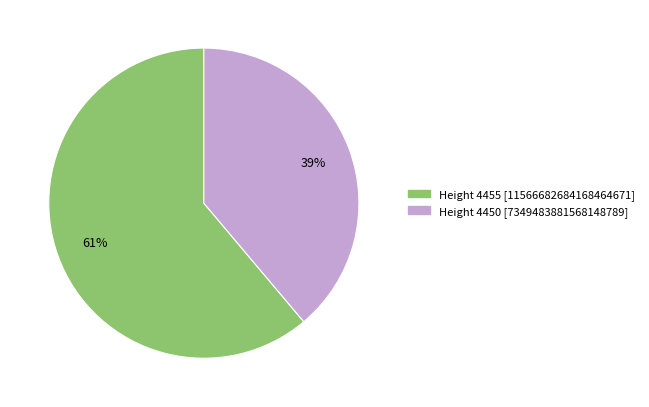

To the nearest percent, what is the difference between the largest and smallest slice percentages?

22%